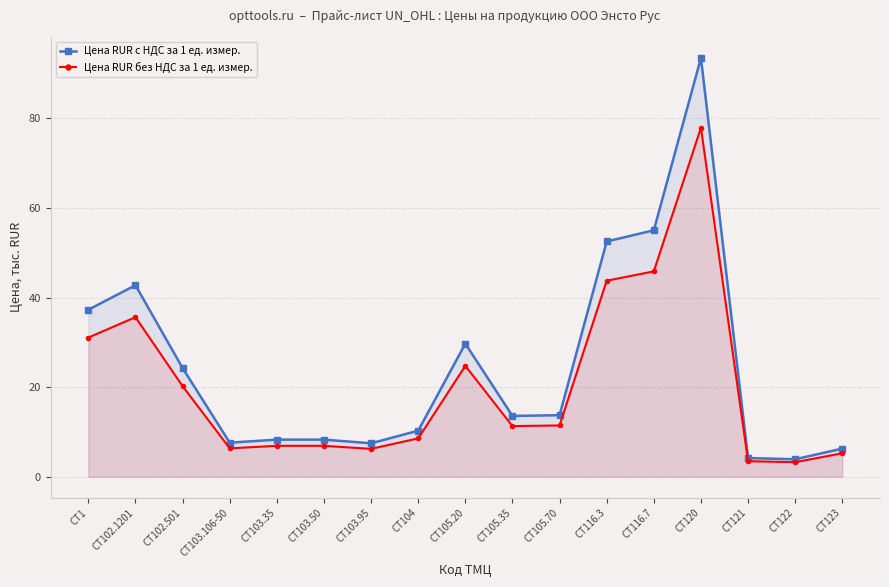

How many data points does each series have?

17